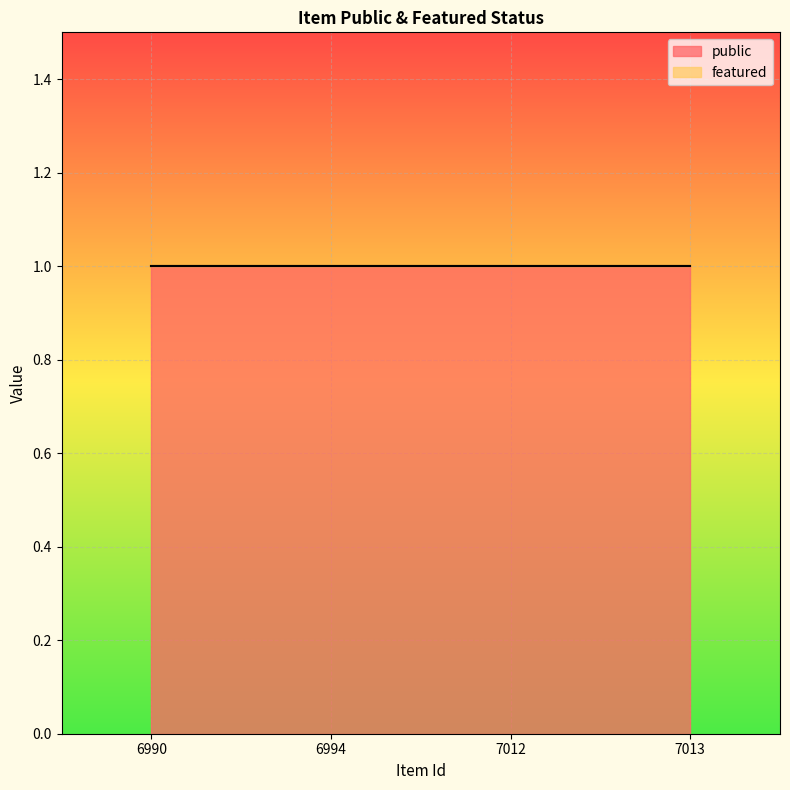

How many distinct data groups are displayed?

2